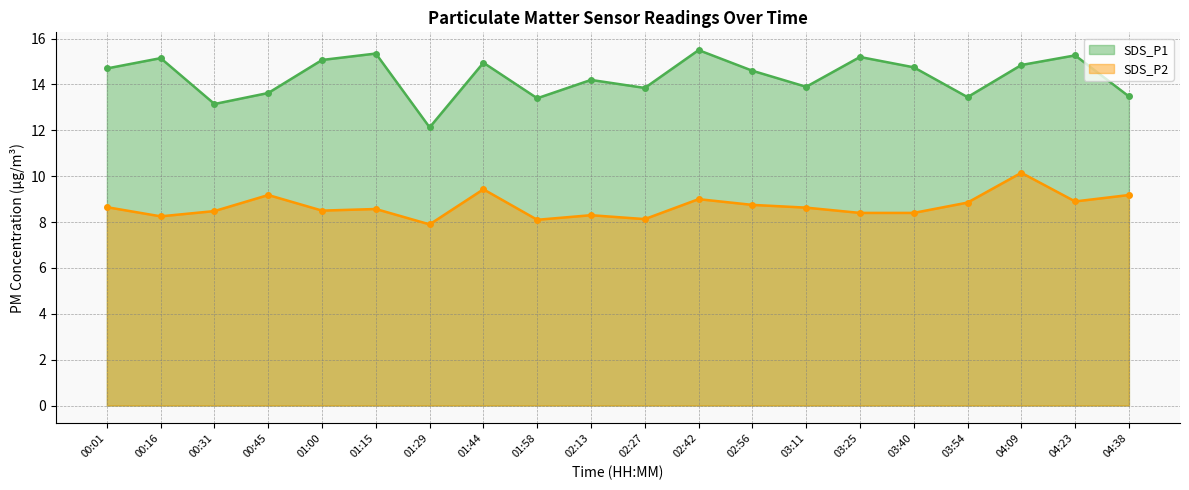

True or false: SDS_P1 and SDS_P2 intersect in this chart.

False